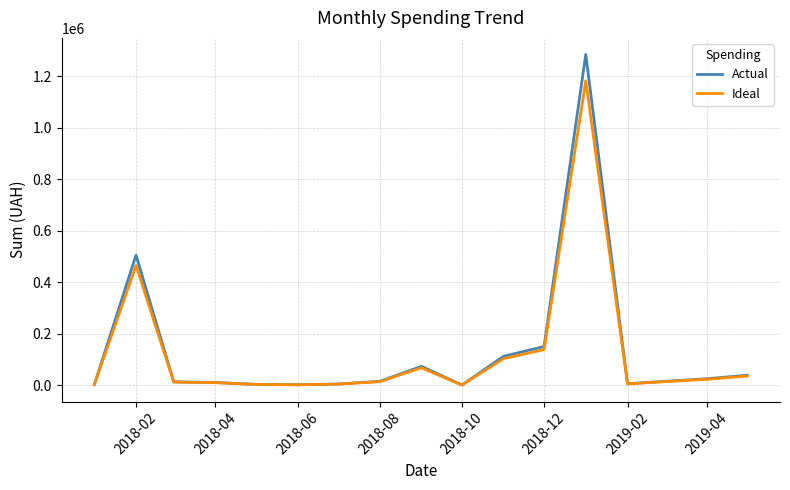

Which series has the widest spread of values?

Actual